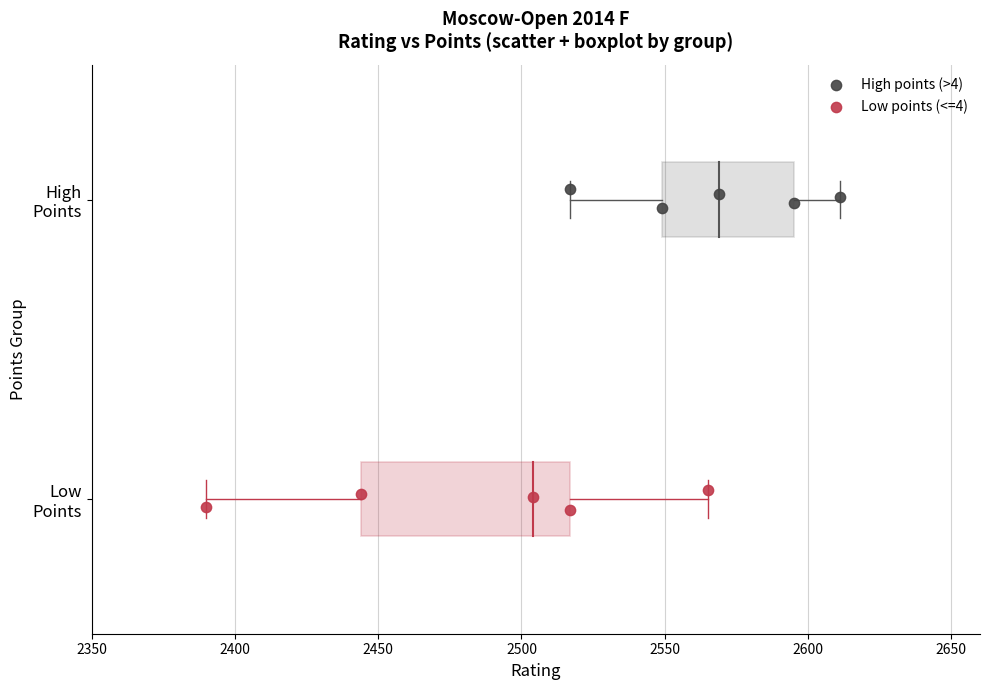

What are all the series names shown in the legend?

High points (>4), Low points (<=4)